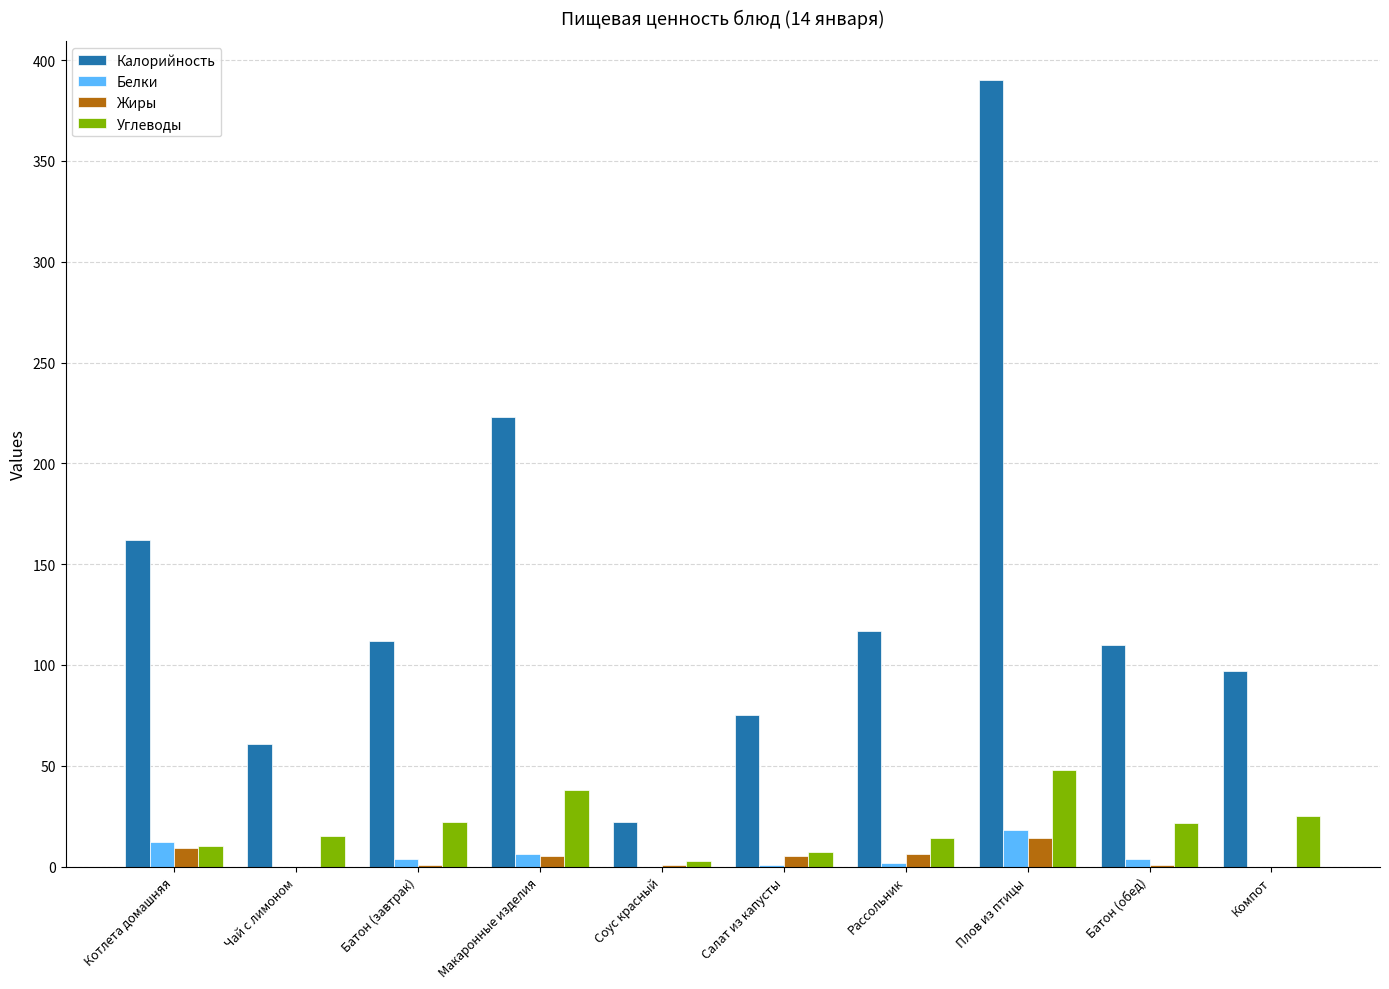

What is the total value across all series at Компот?

122.0